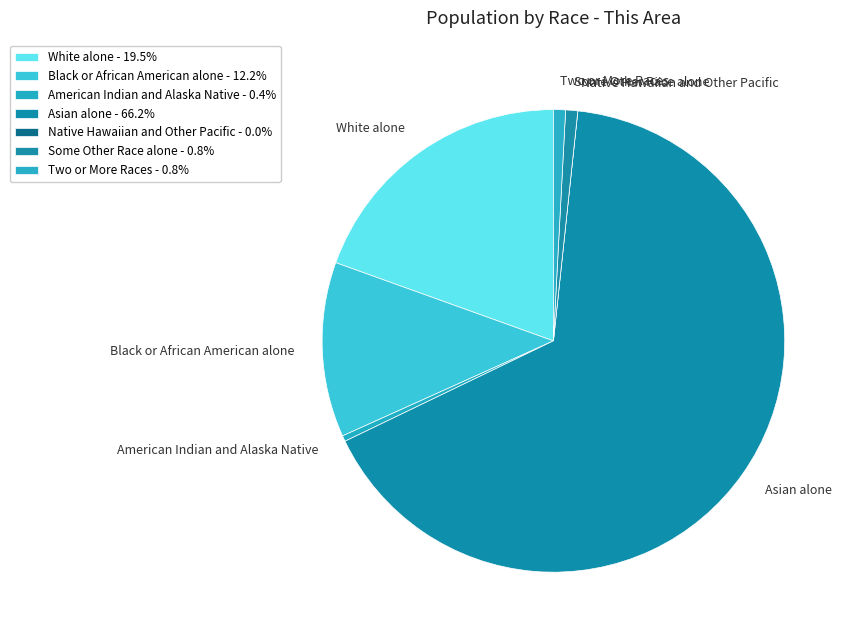

Which has a higher value, Two or More Races or Black or African American alone?

Black or African American alone